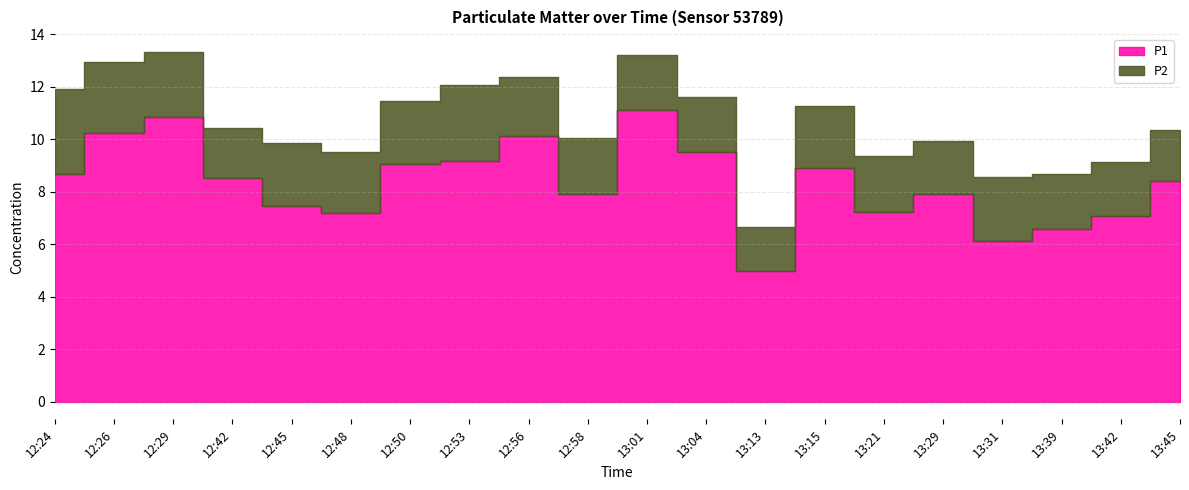

Read the P1 value at 12:24.

8.7